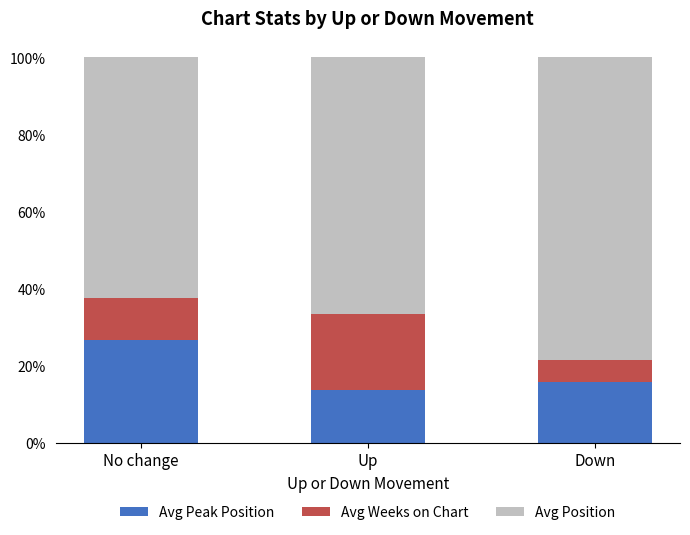

What is the total value across all series at No change?

100.0